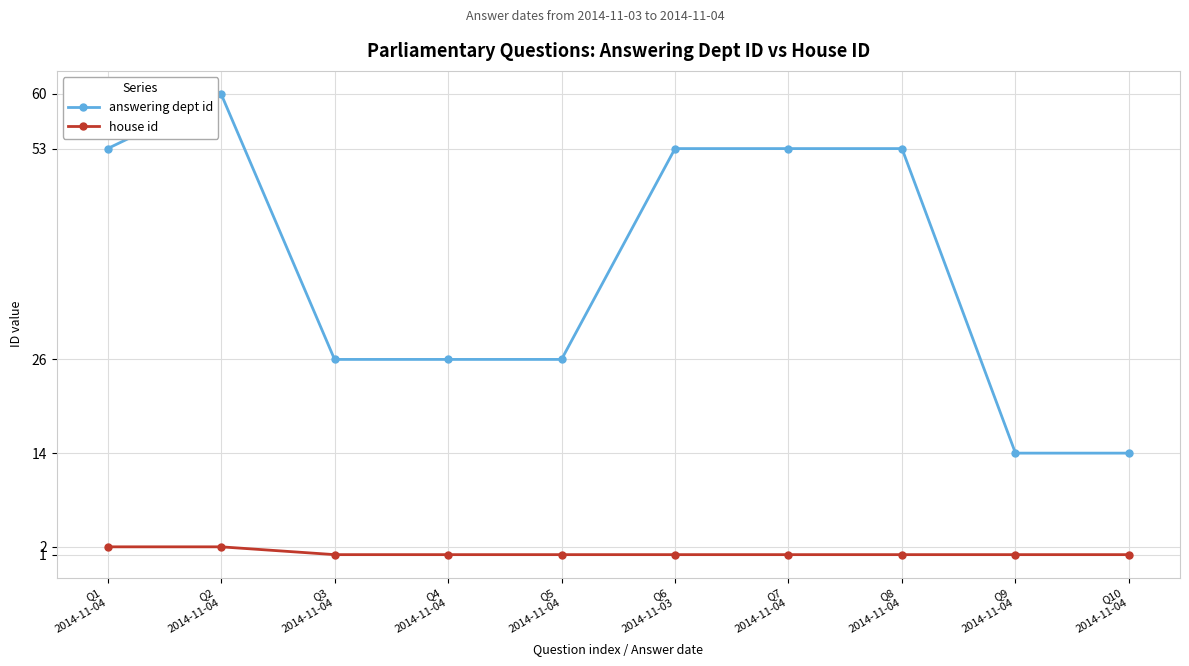

True or false: answering dept id has a value of 53 at Q1
2014-11-04.

True